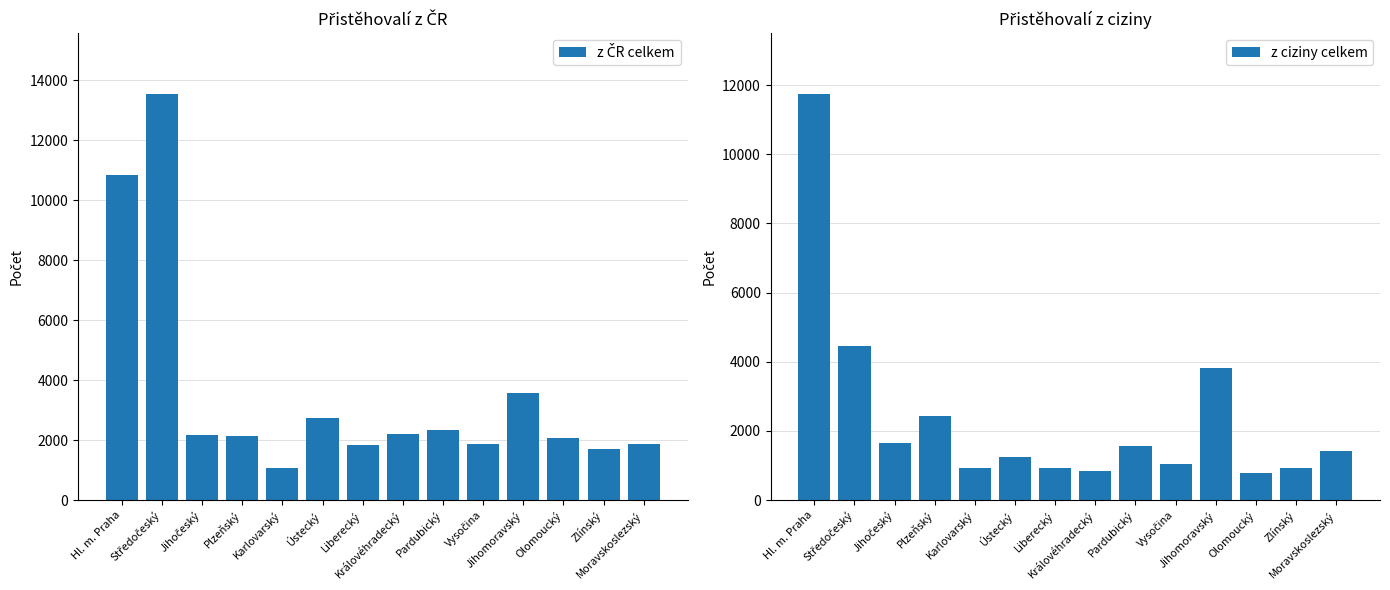

The z ciziny celkem series shows 797 at Olomoucký. True or false?

True